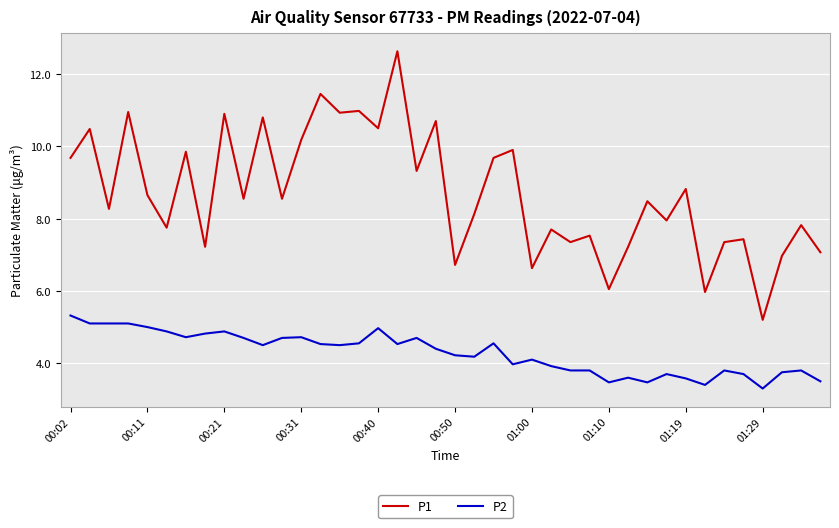

Which series has the largest range (max minus min)?

P1